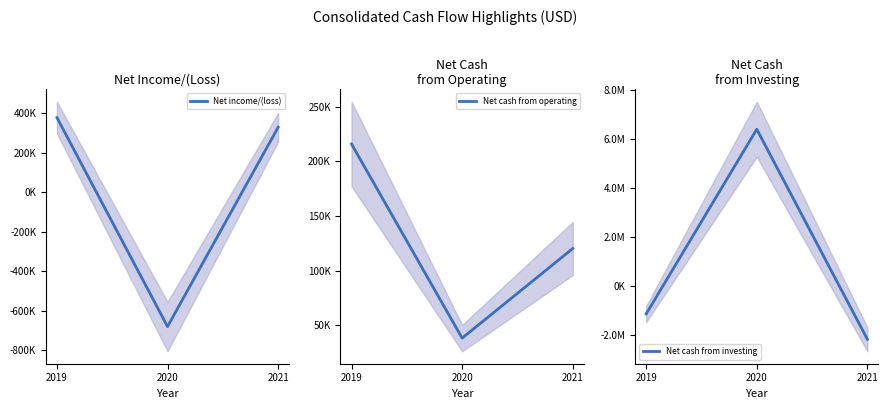

Does the chart have visible grid lines?

No